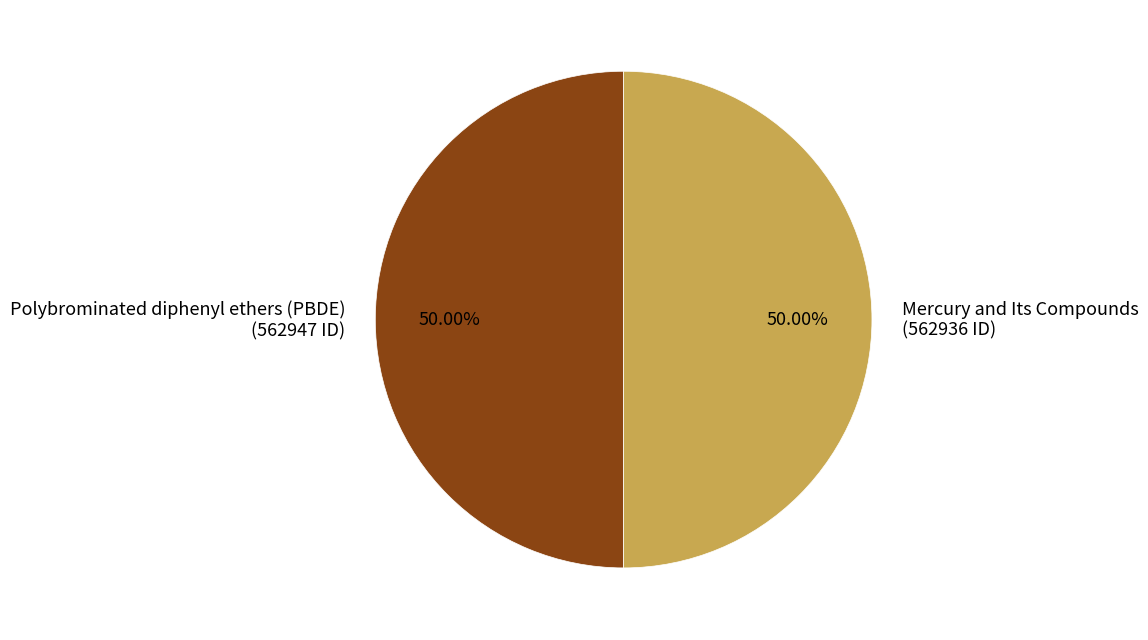

To the nearest percent, what percentage of the pie is Polybrominated diphenyl ethers (PBDE)?

50%